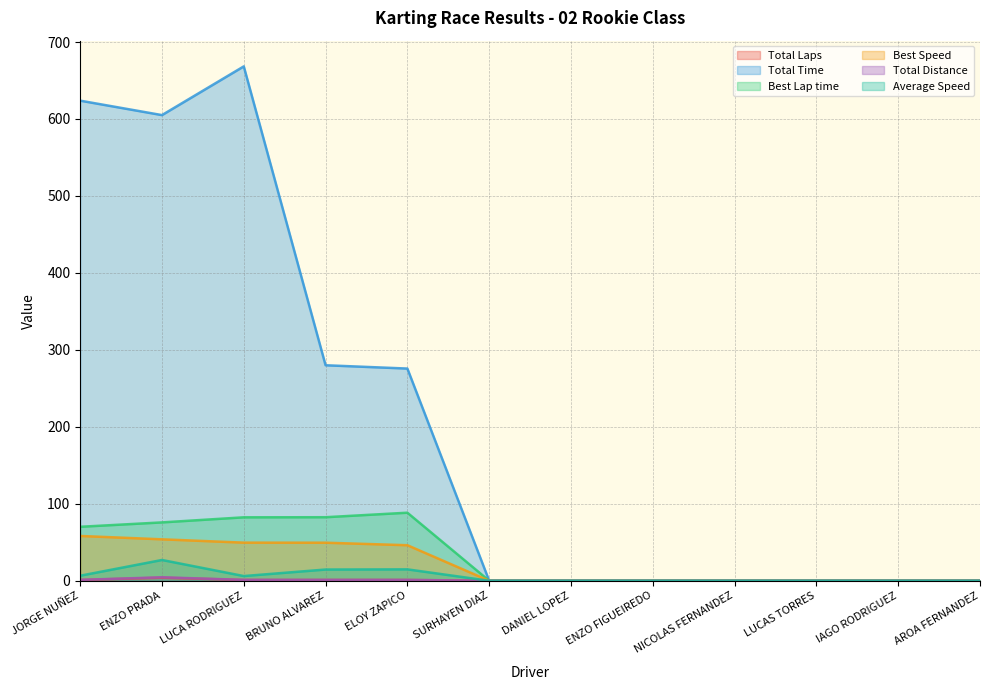

How many data points in Total Time are above 0?

5